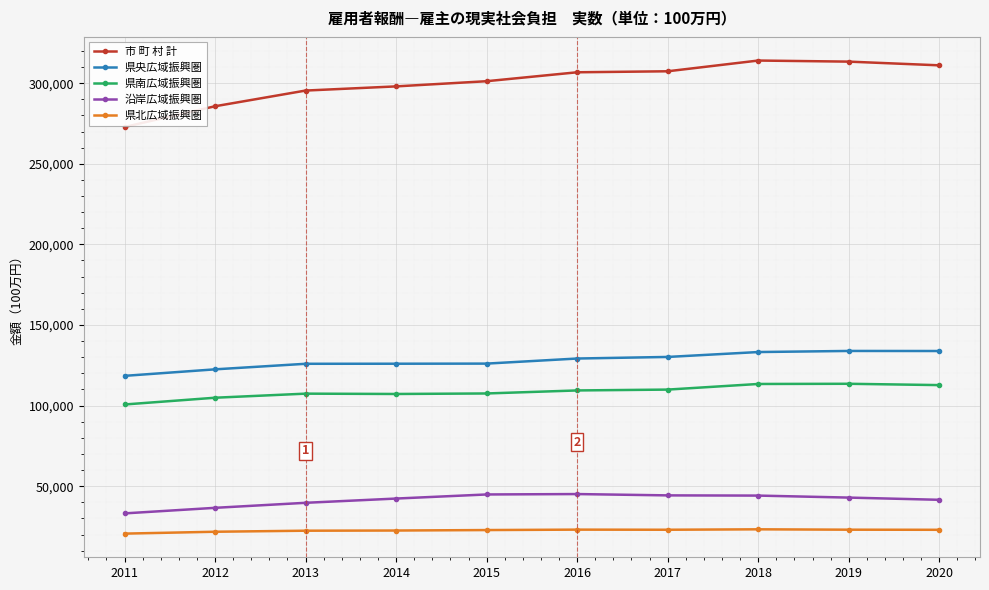

How many data points in 沿岸広域振興圏 are less than 42929?

5